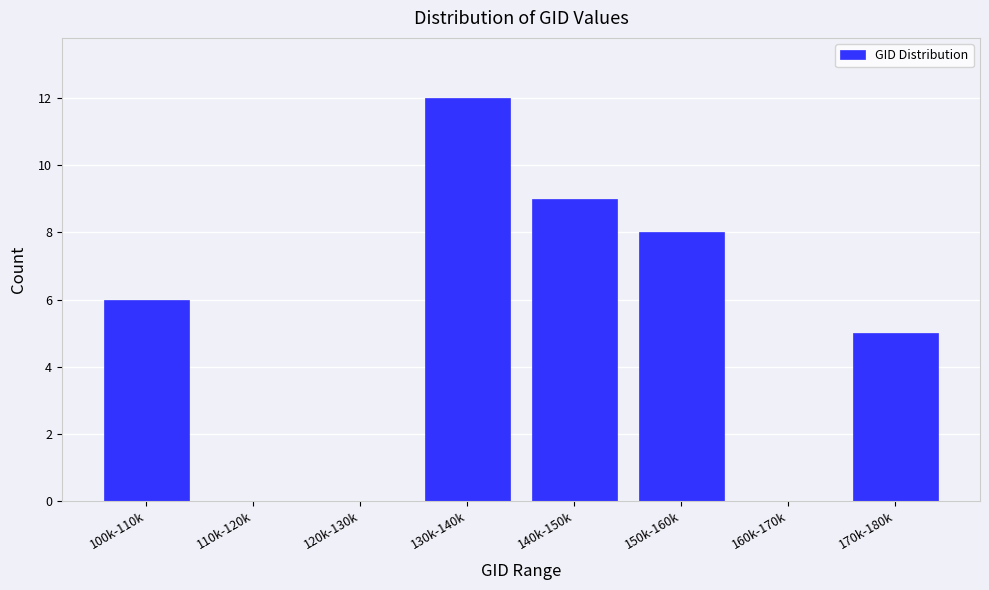

Reading left to right, list all the values displayed in this chart.

100k-110k=6	110k-120k=0	120k-130k=0	130k-140k=12	140k-150k=9	150k-160k=8	160k-170k=0	170k-180k=5